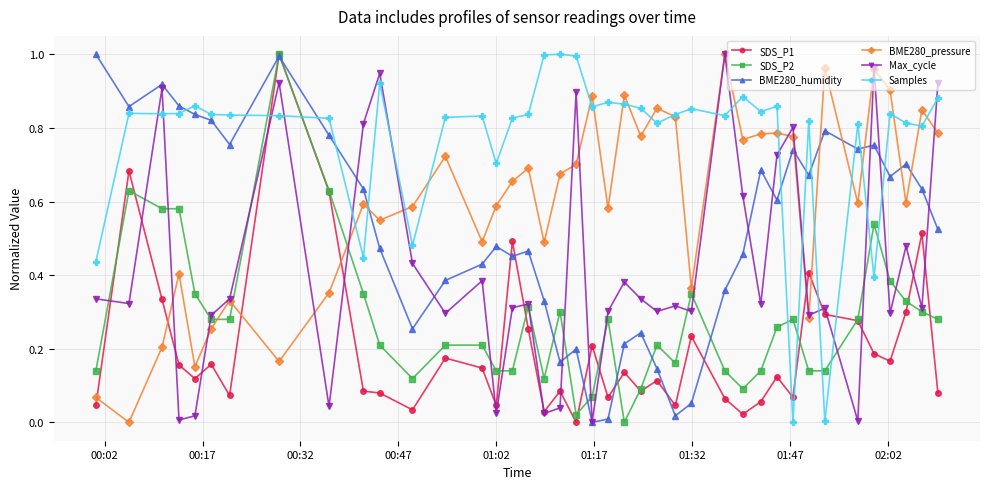

Which series has the largest total across all categories?

Samples